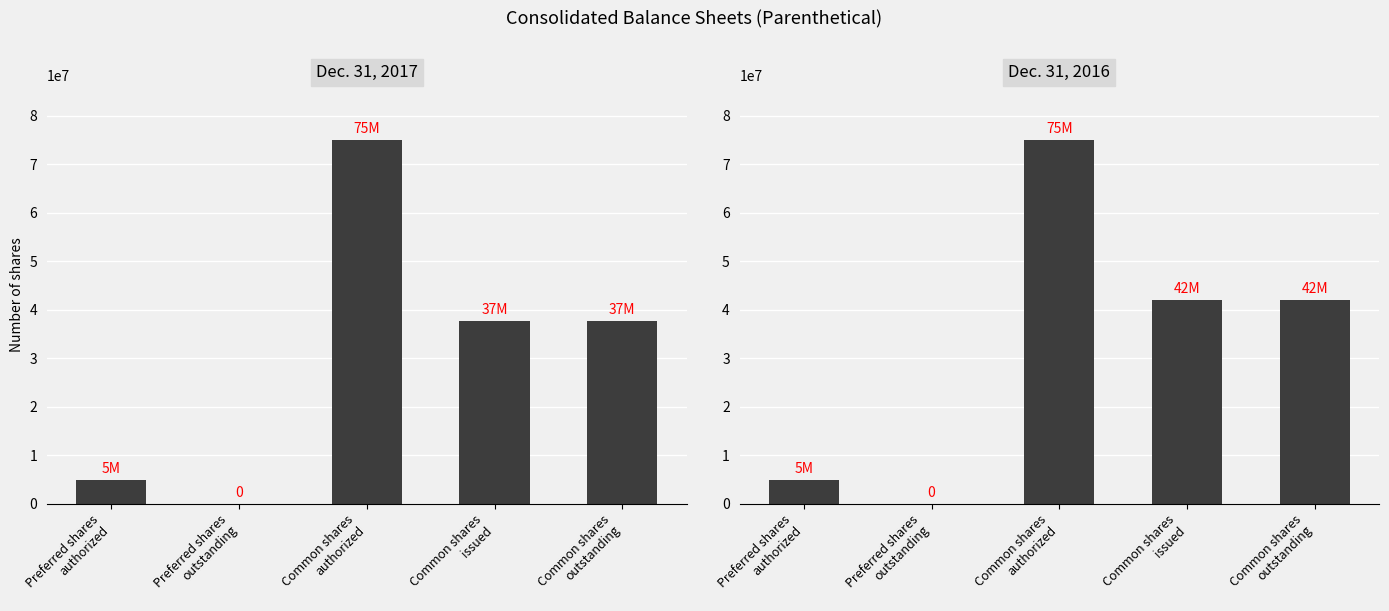

Which series has the largest total across all categories?

Dec. 31, 2016